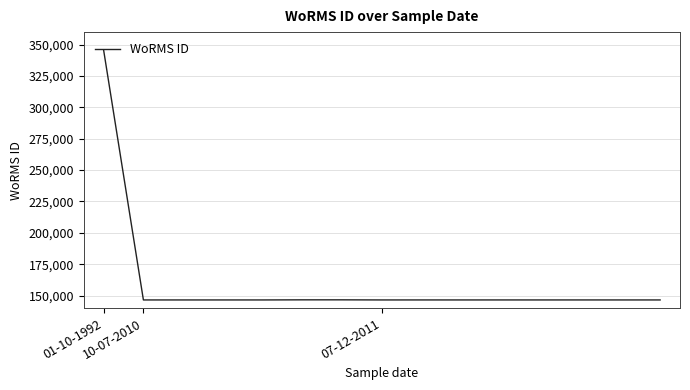

What is the difference between the maximum and minimum values?

198974